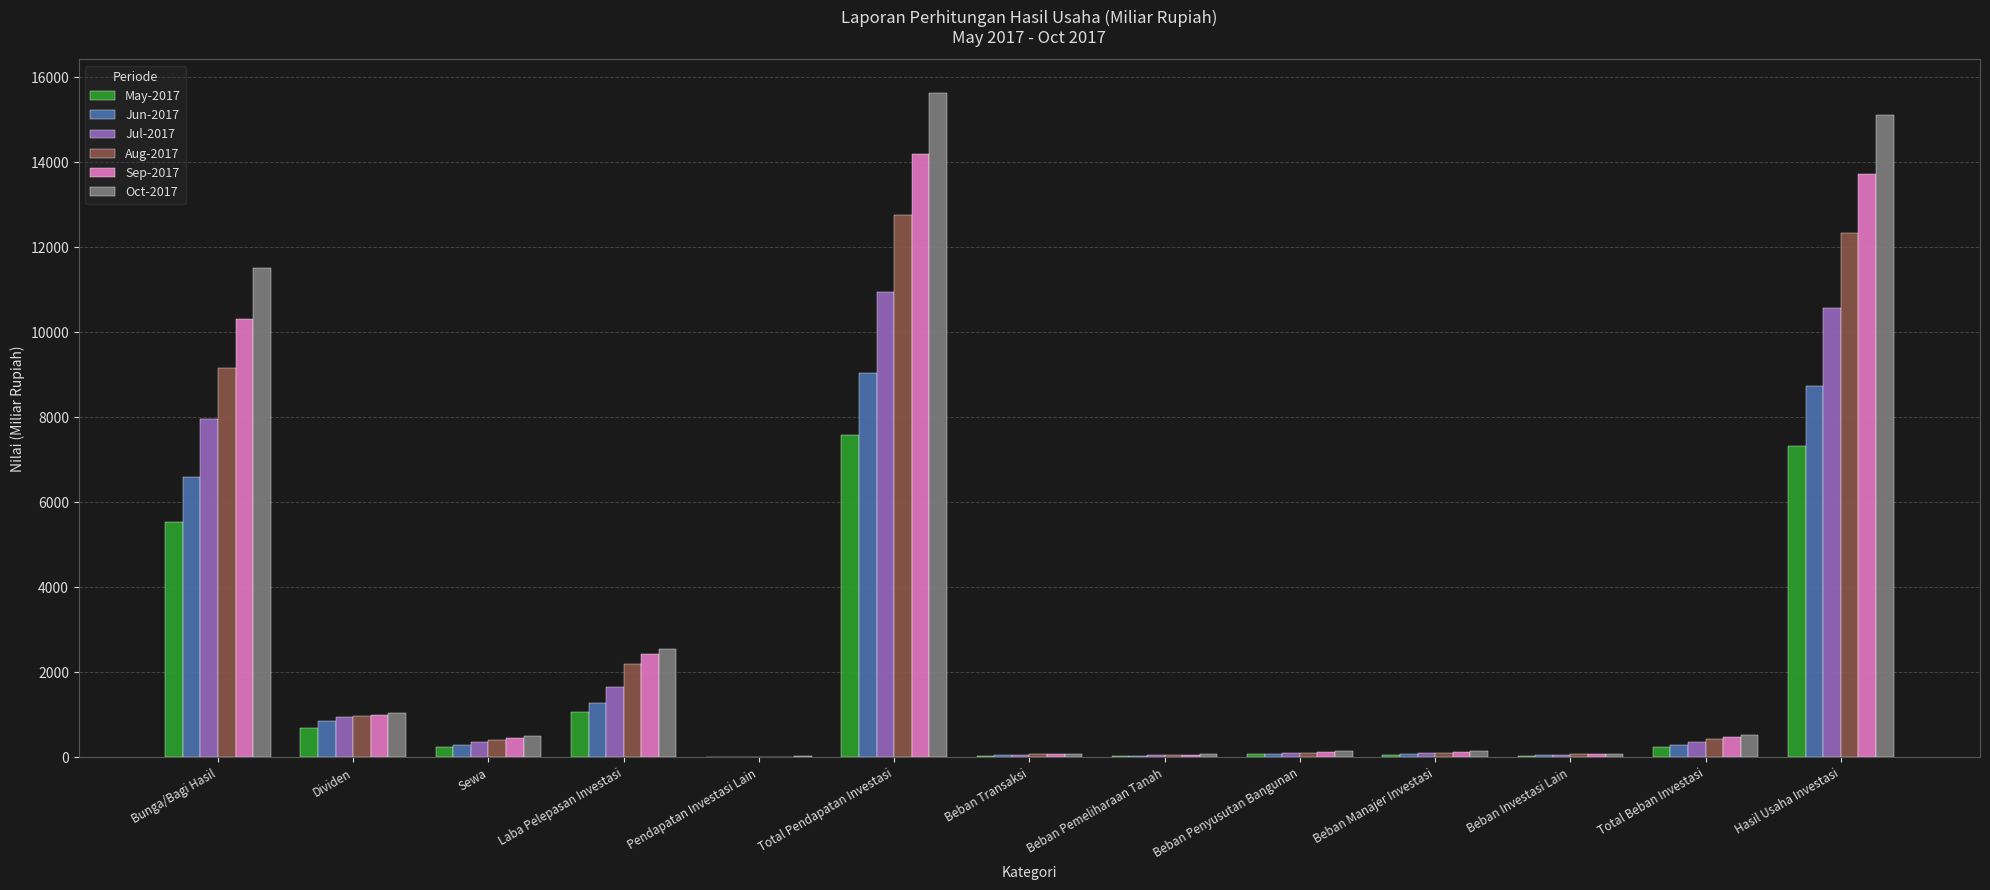

How many groups of bars are there?

13